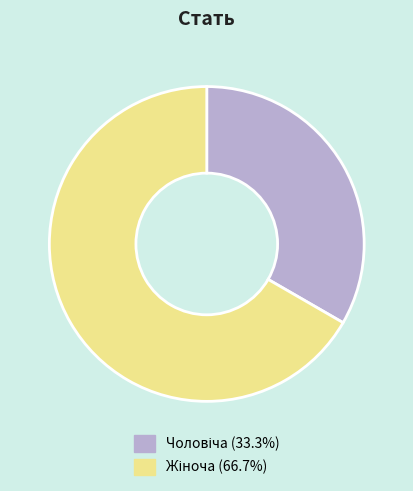

Is there any slice that represents more than half of the pie?

Yes